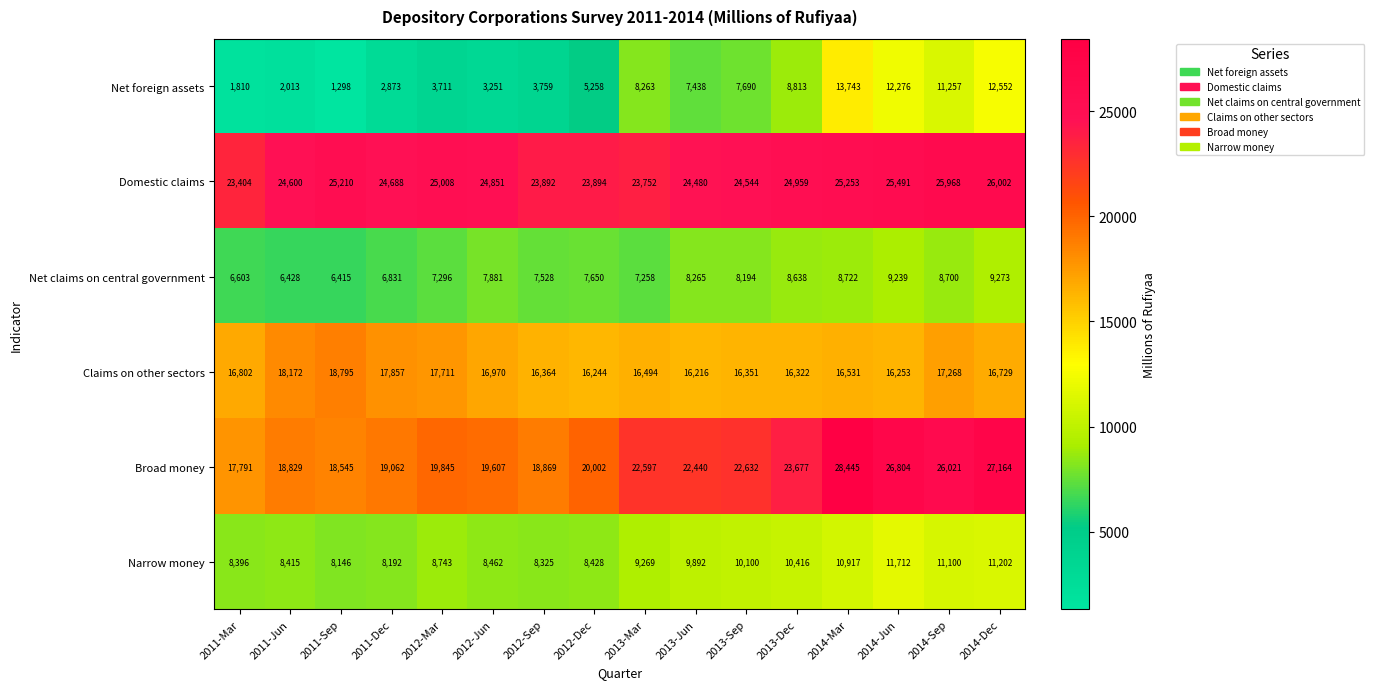

The Claims on other sectors series shows 16531 at 2014-Mar. True or false?

True